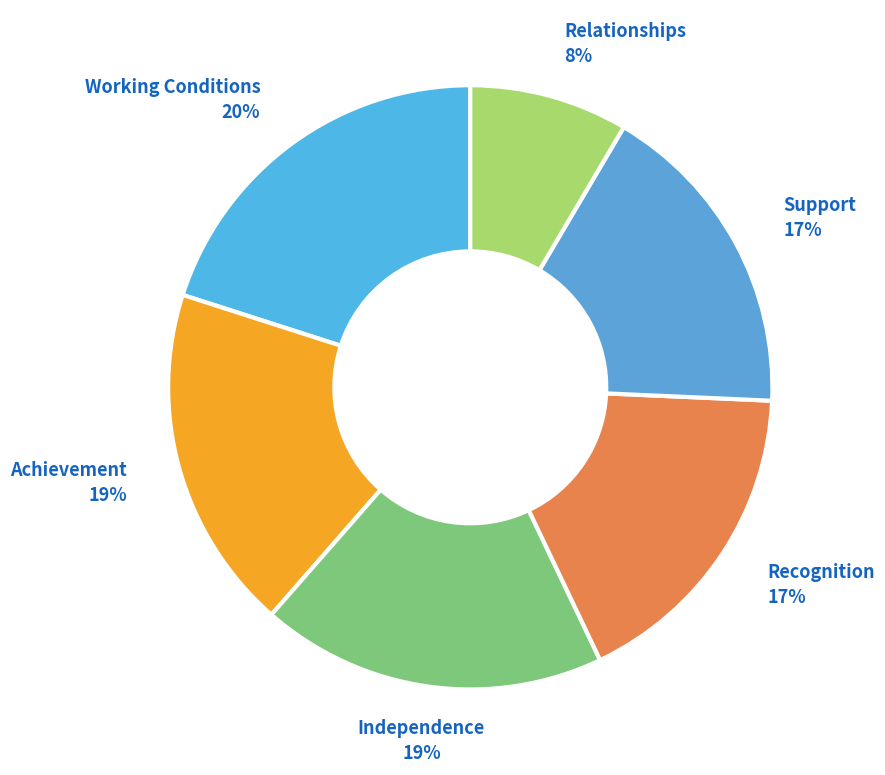

How many segments does this pie chart have?

6